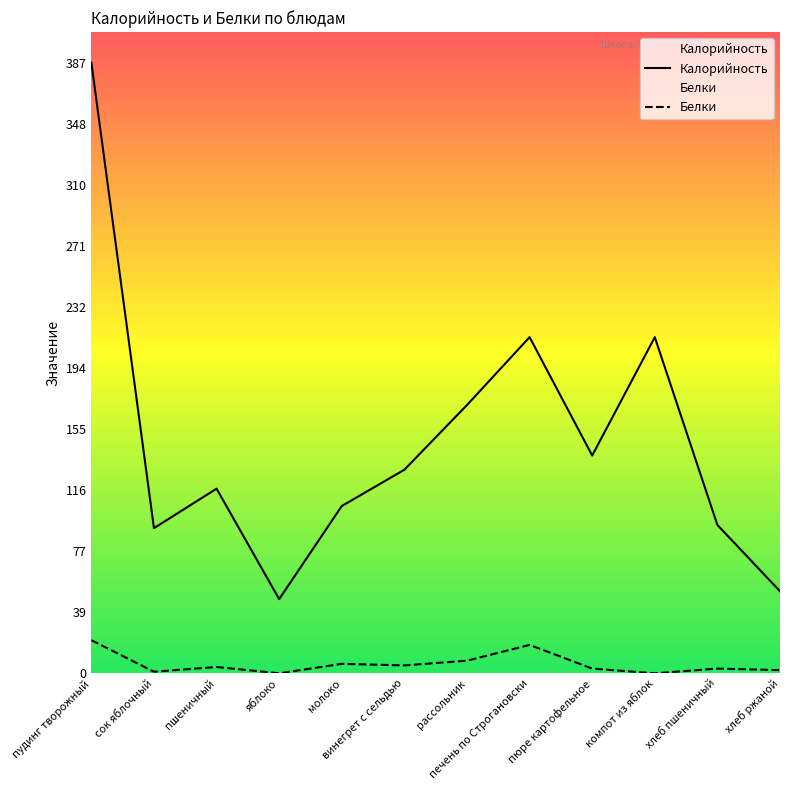

What is the highest value of the Белки series?

21